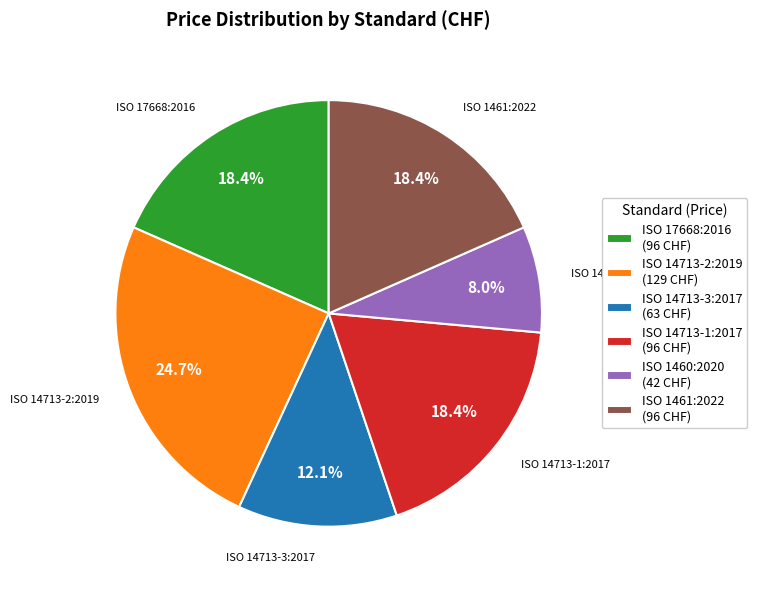

To the nearest percent, what is the difference between the ISO 14713-2:2019 and ISO 17668:2016 slice percentages?

6%